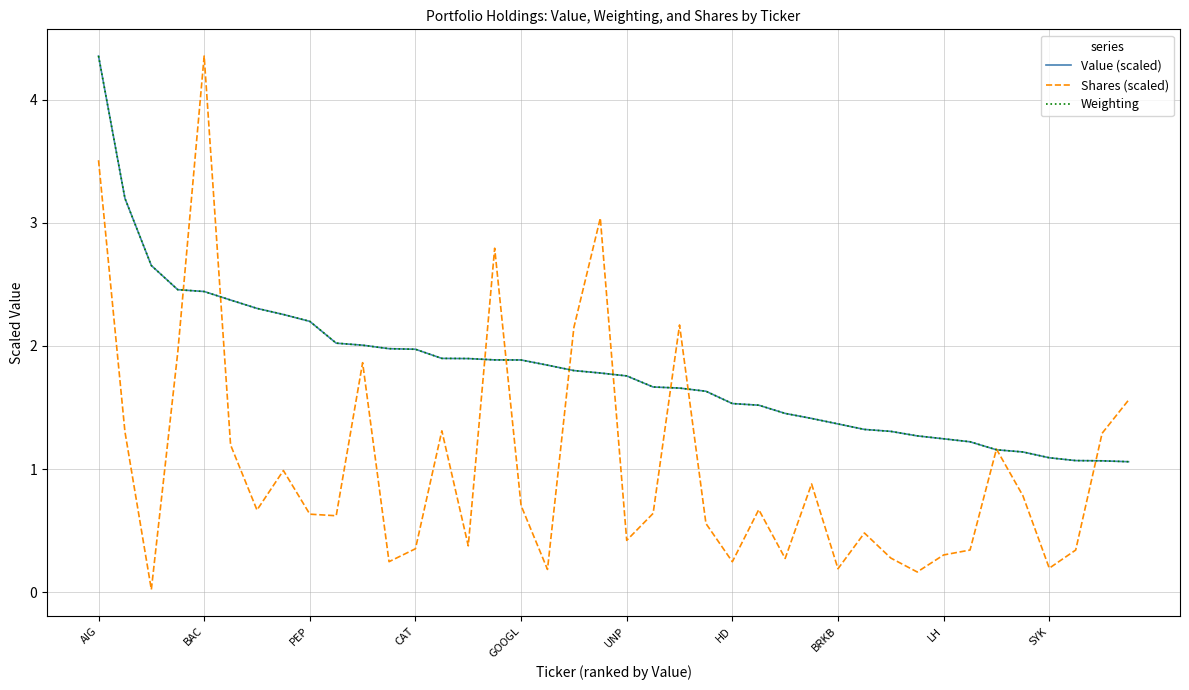

What is the maximum value for Weighting?

4.4